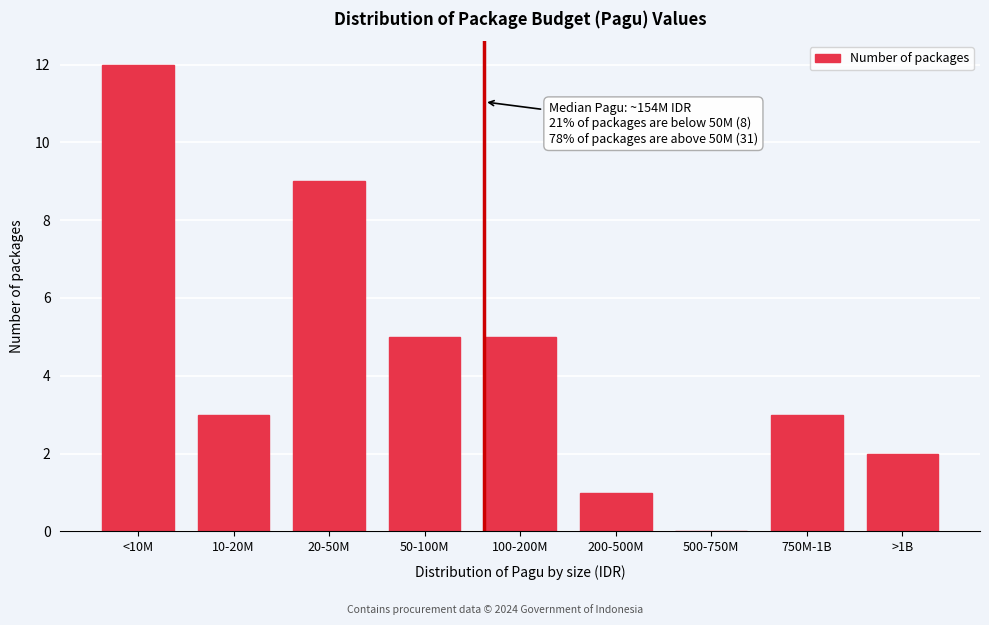

Reading right to left, transcribe all the data shown in this chart.

>1B=2	750M-1B=3	500-750M=0	200-500M=1	100-200M=5	50-100M=5	20-50M=9	10-20M=3	<10M=12